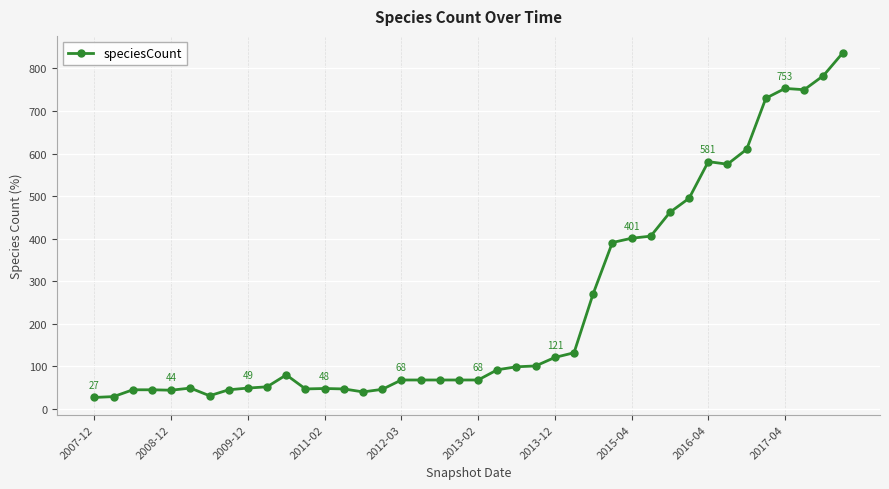

What is the value of the 6th point from the left?

49